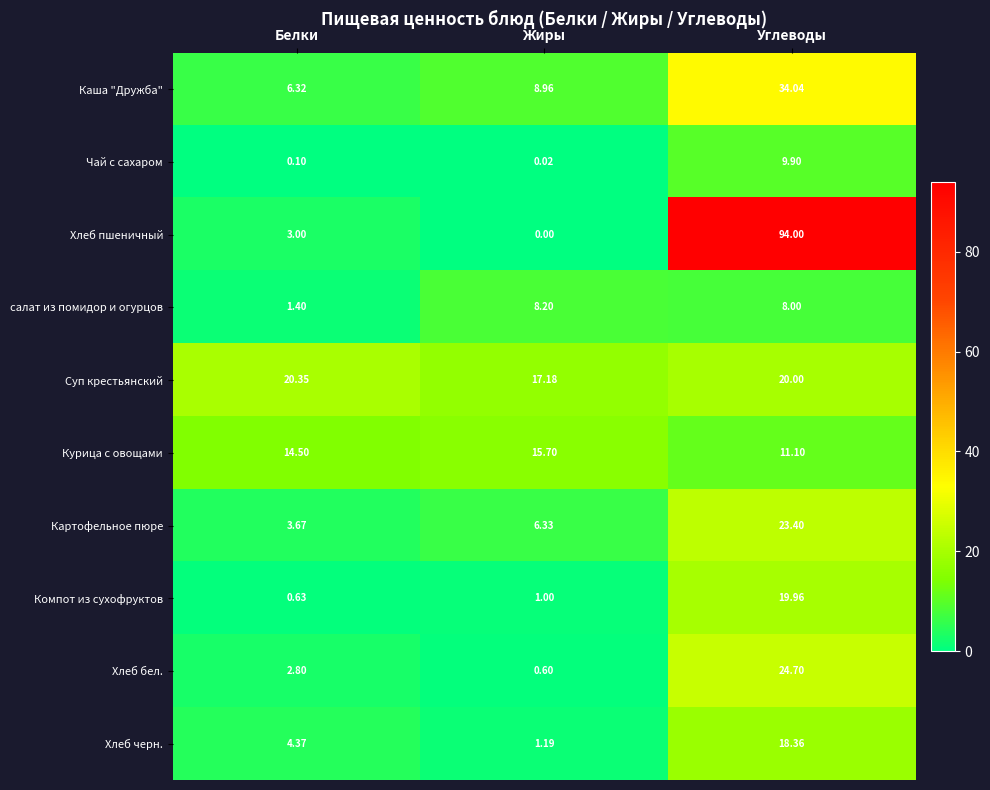

Which series has the largest total across all categories?

Хлеб пшеничный